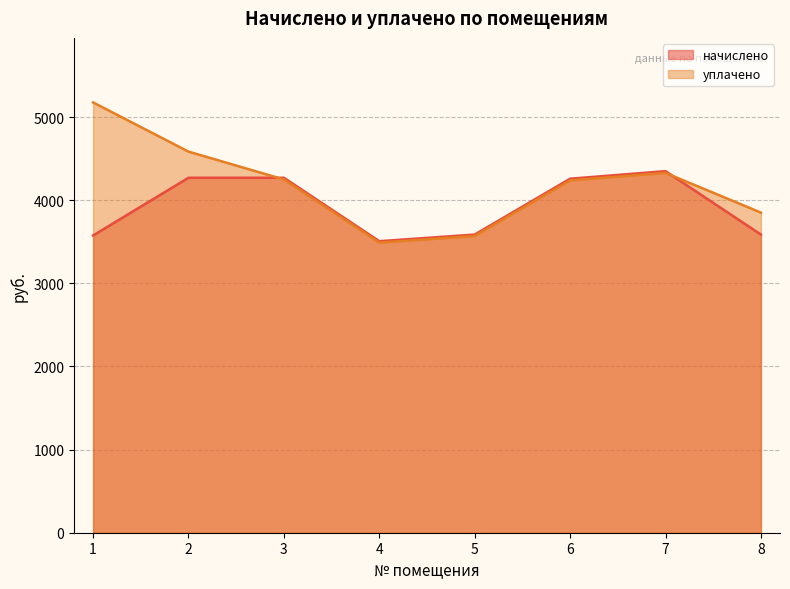

The value of начислено at 8 is 5313.6. True or false?

False